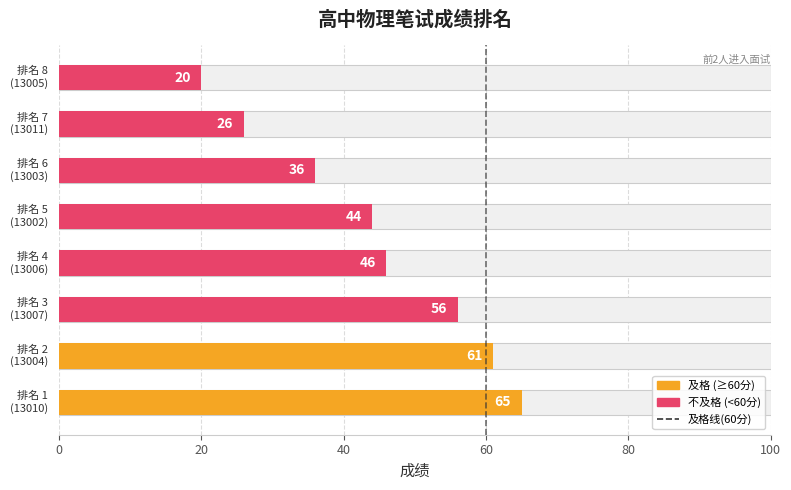

Count the number of data series in this chart.

1